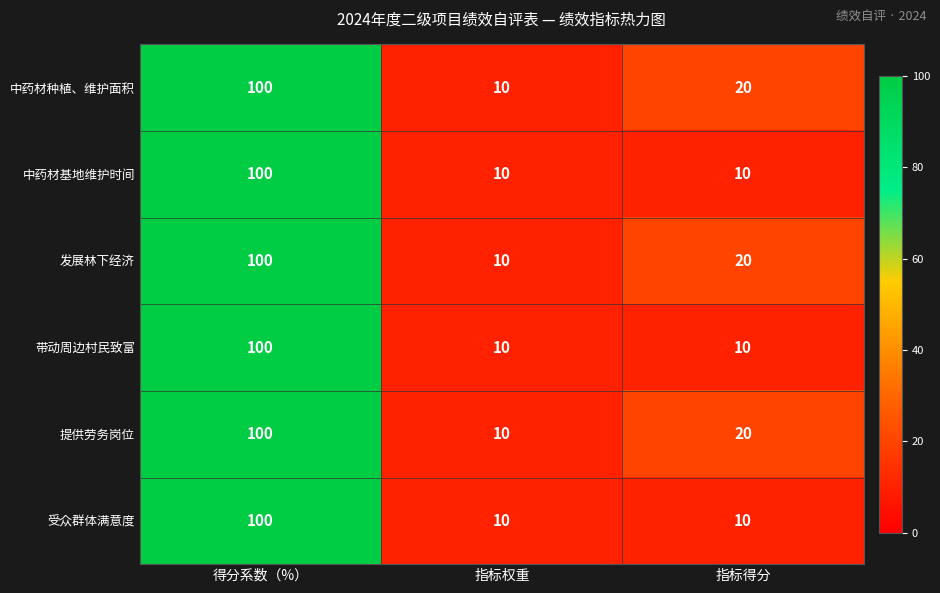

At which label does 提供劳务岗位 reach its peak?

得分系数（%）